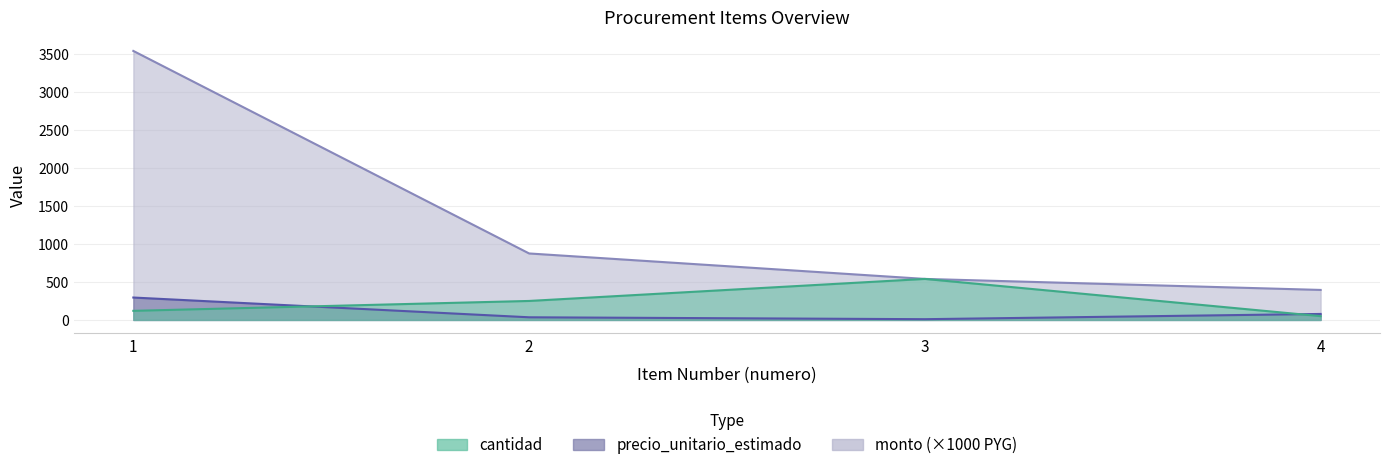

At 3, list the series in order from largest to smallest.

cantidad, monto, precio_unitario_estimado